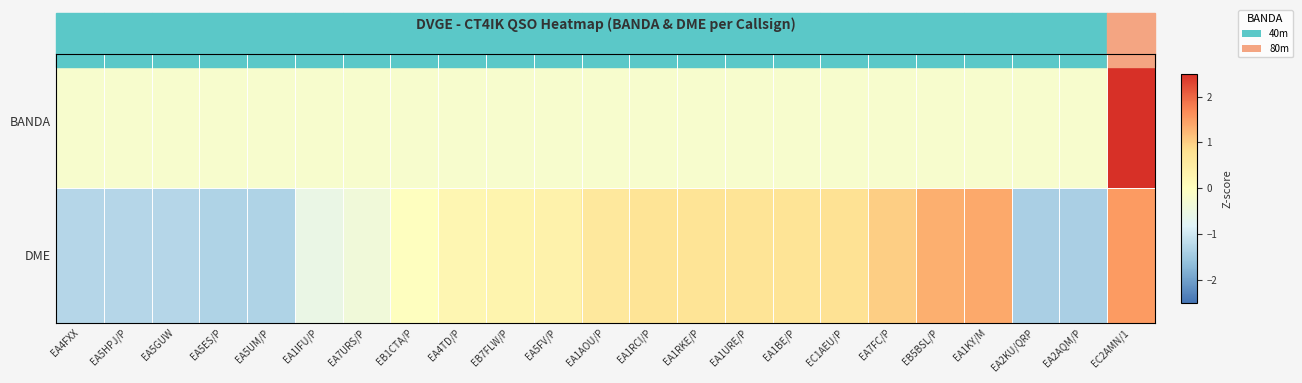

Between EA4TD/P and EB5BSL/P, which series saw the biggest shift?

DME